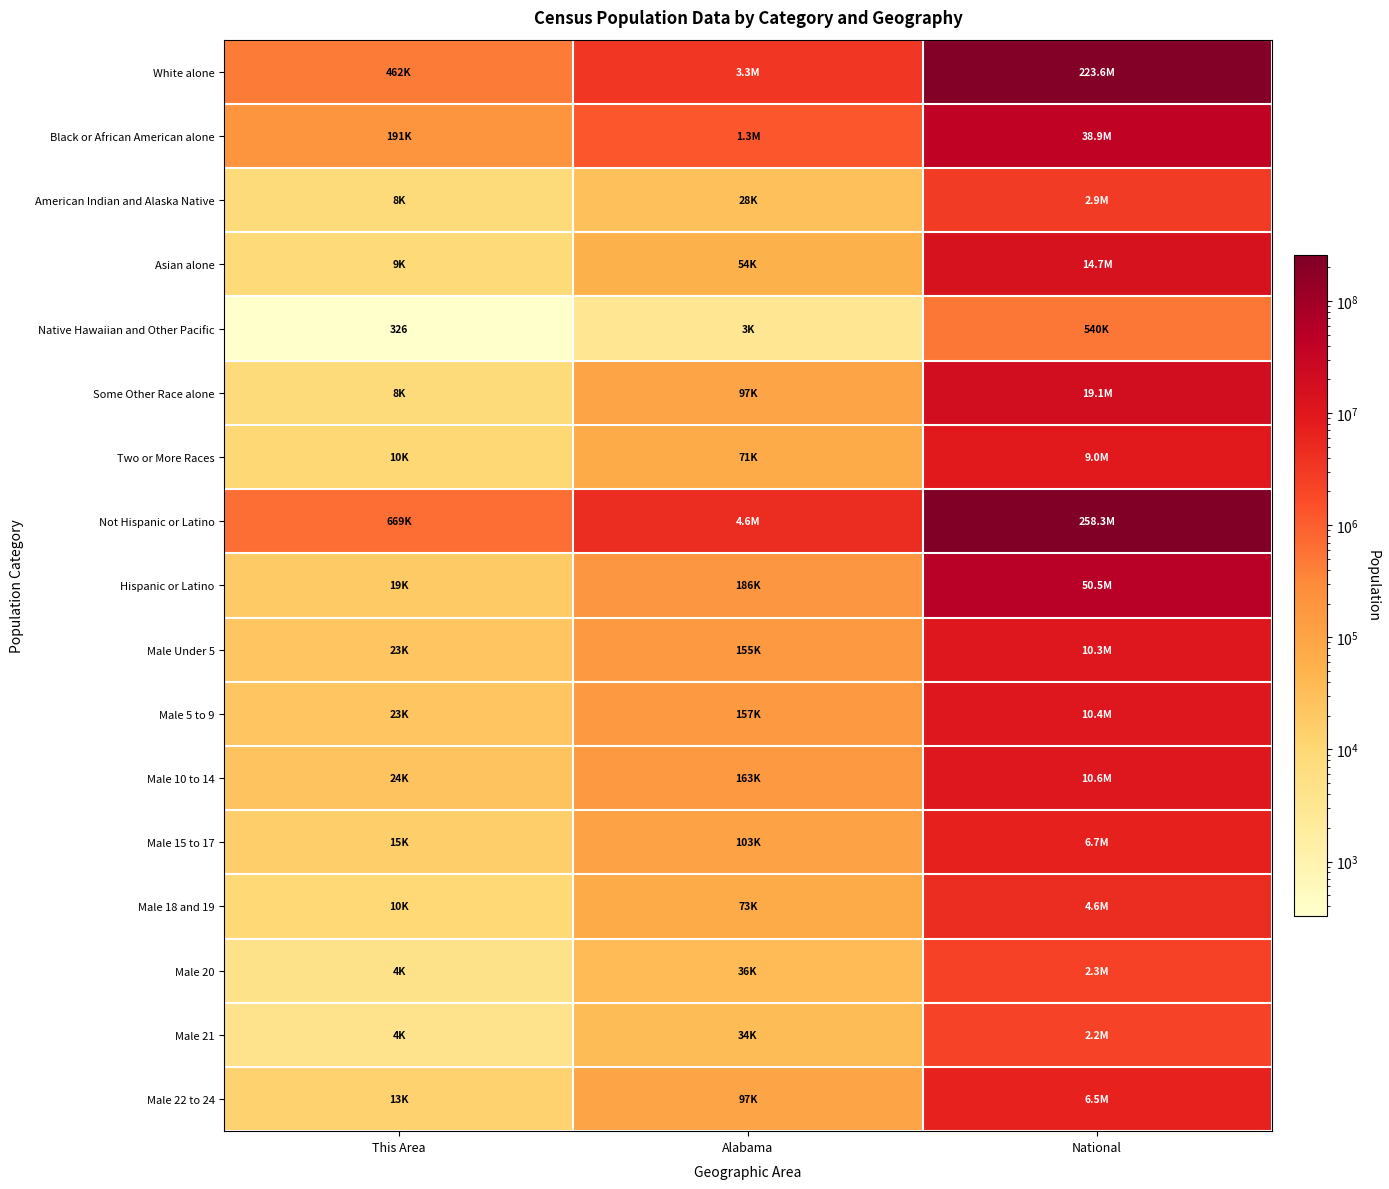

Rank the categories by Male 18 and 19 value from lowest to highest.

This Area, Alabama, National